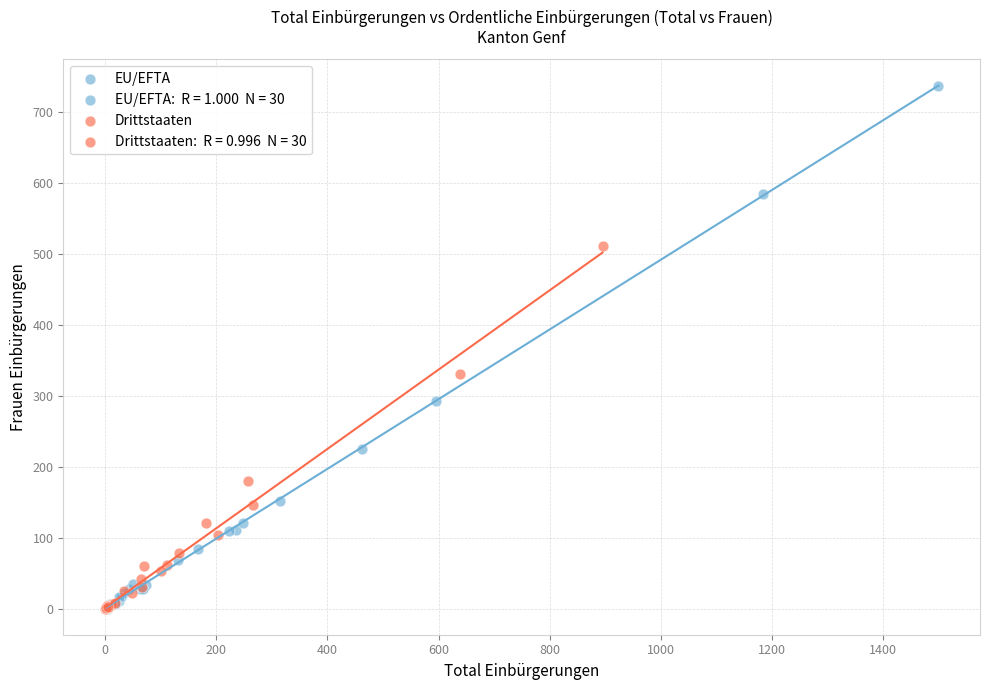

Which series contains the highest Y value?

EU/EFTA